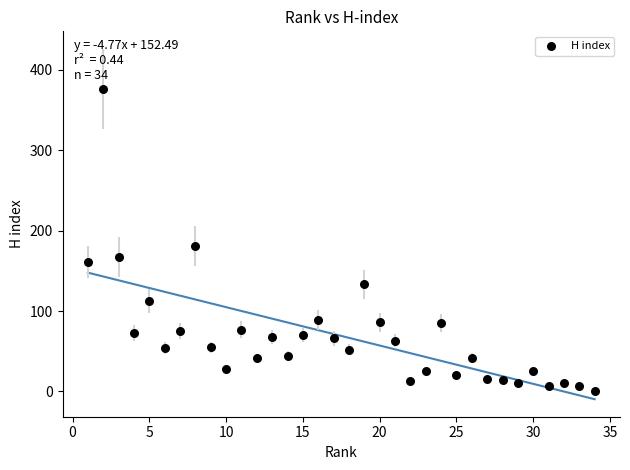

What is the range of Y values (max minus min)?

375